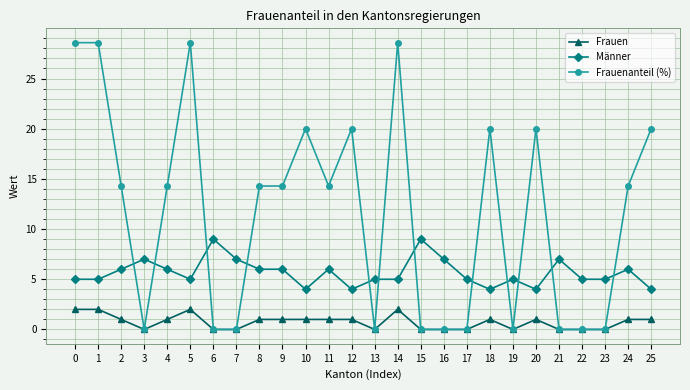

What is the difference between the maximum and second lowest values in the Männer series?

5.0